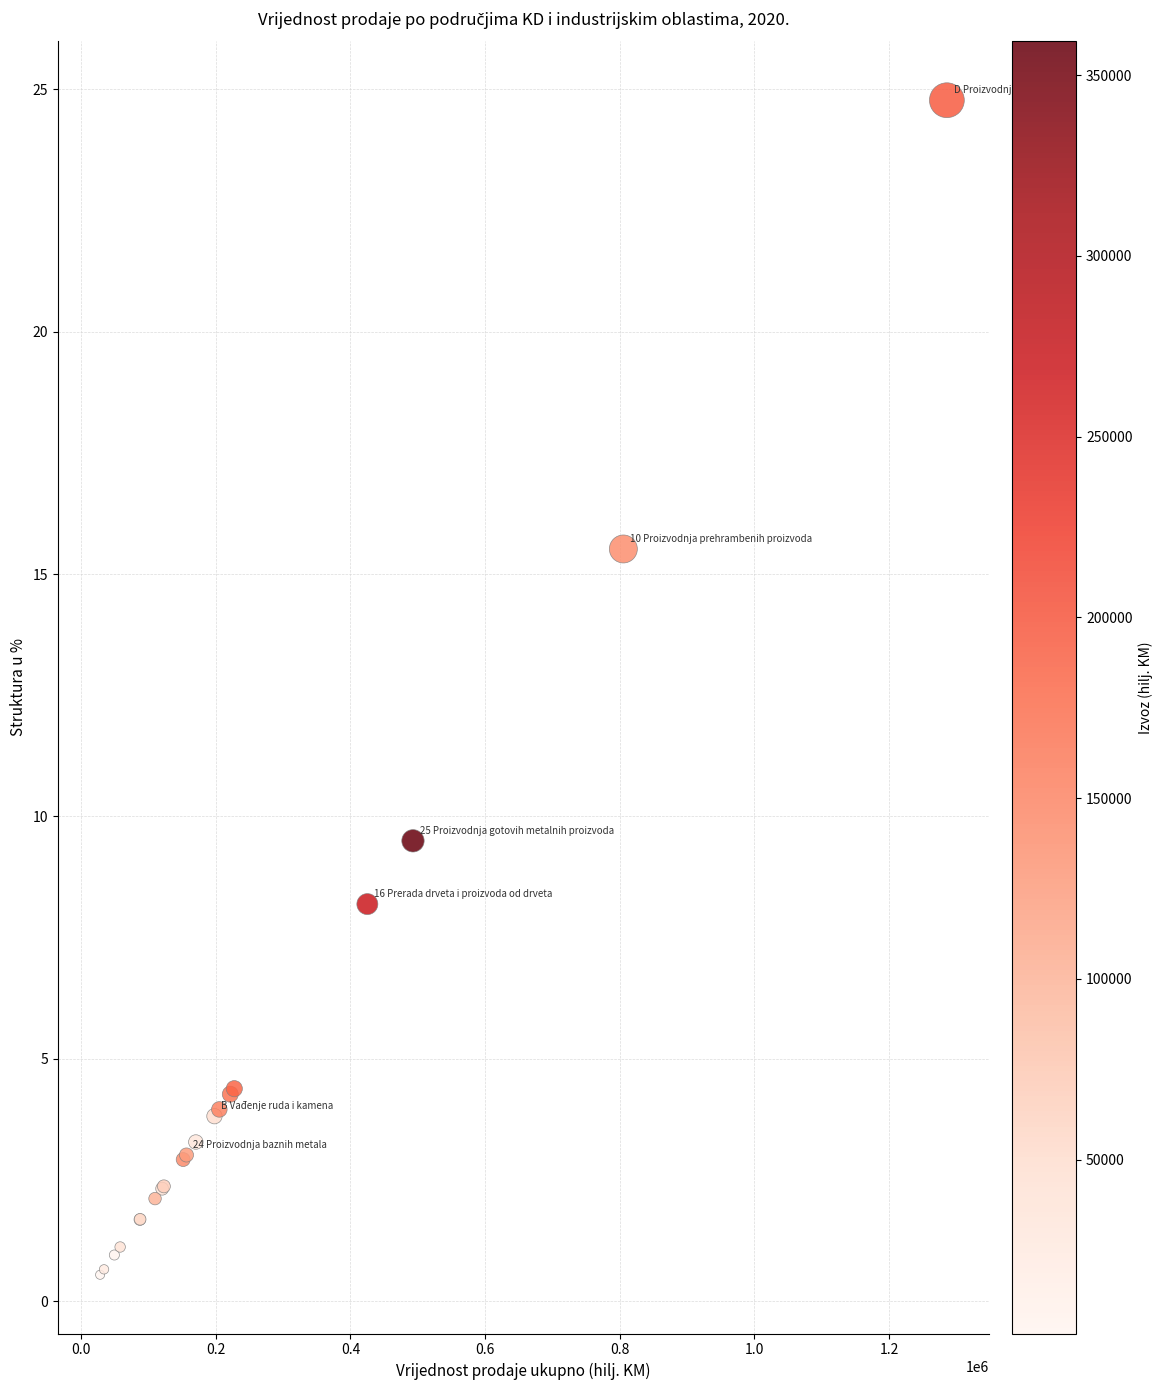

What Y value in the scatter plot is closest to 12?

9.5